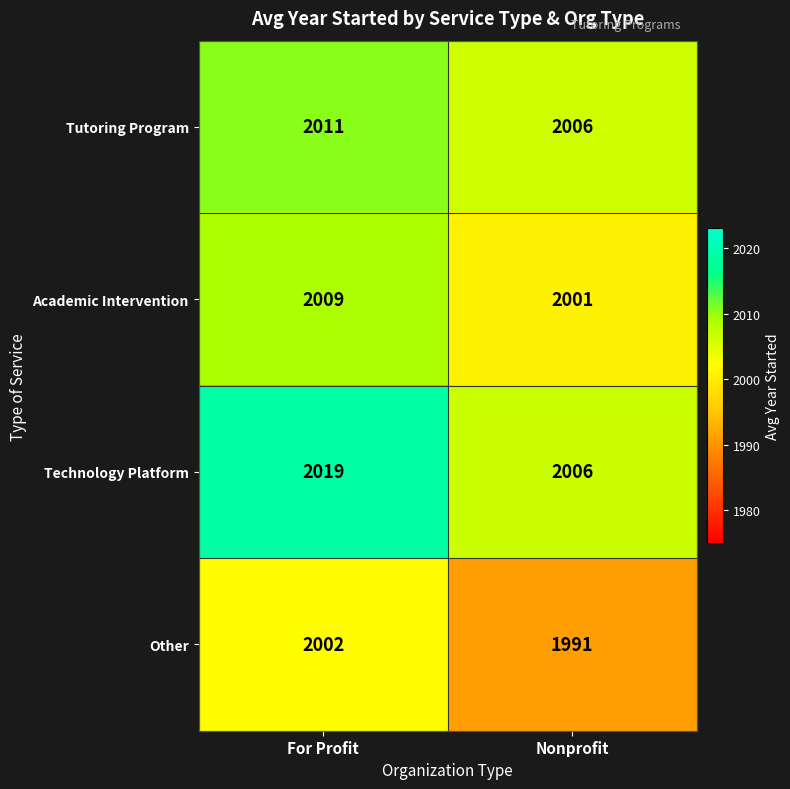

Reading right to left, transcribe all the data shown in this chart.

Tutoring Program: Nonprofit=2006	For Profit=2011
Academic Intervention: Nonprofit=2001	For Profit=2009
Technology Platform: Nonprofit=2006	For Profit=2019
Other: Nonprofit=1991	For Profit=2002